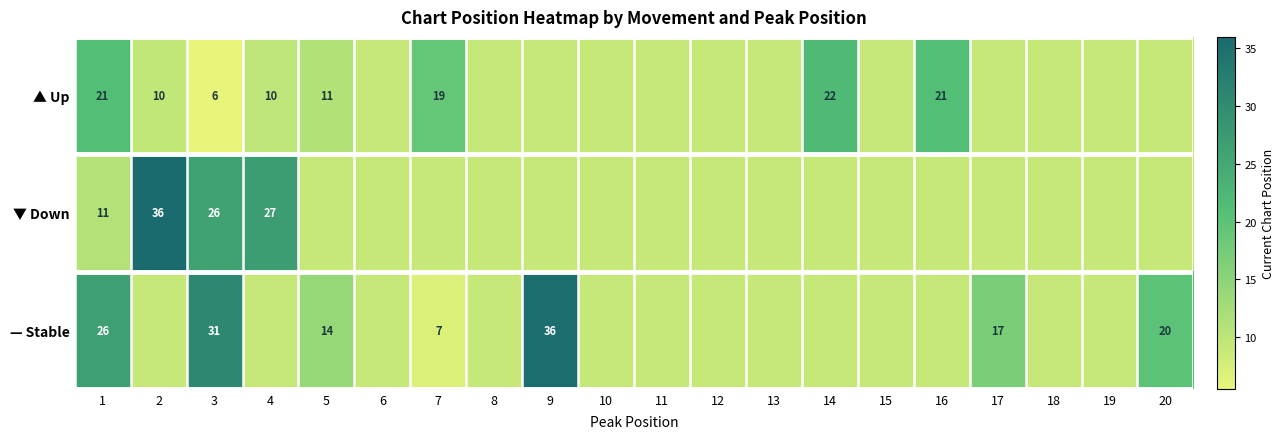

What is the spread (max minus min) of values at 3?

25